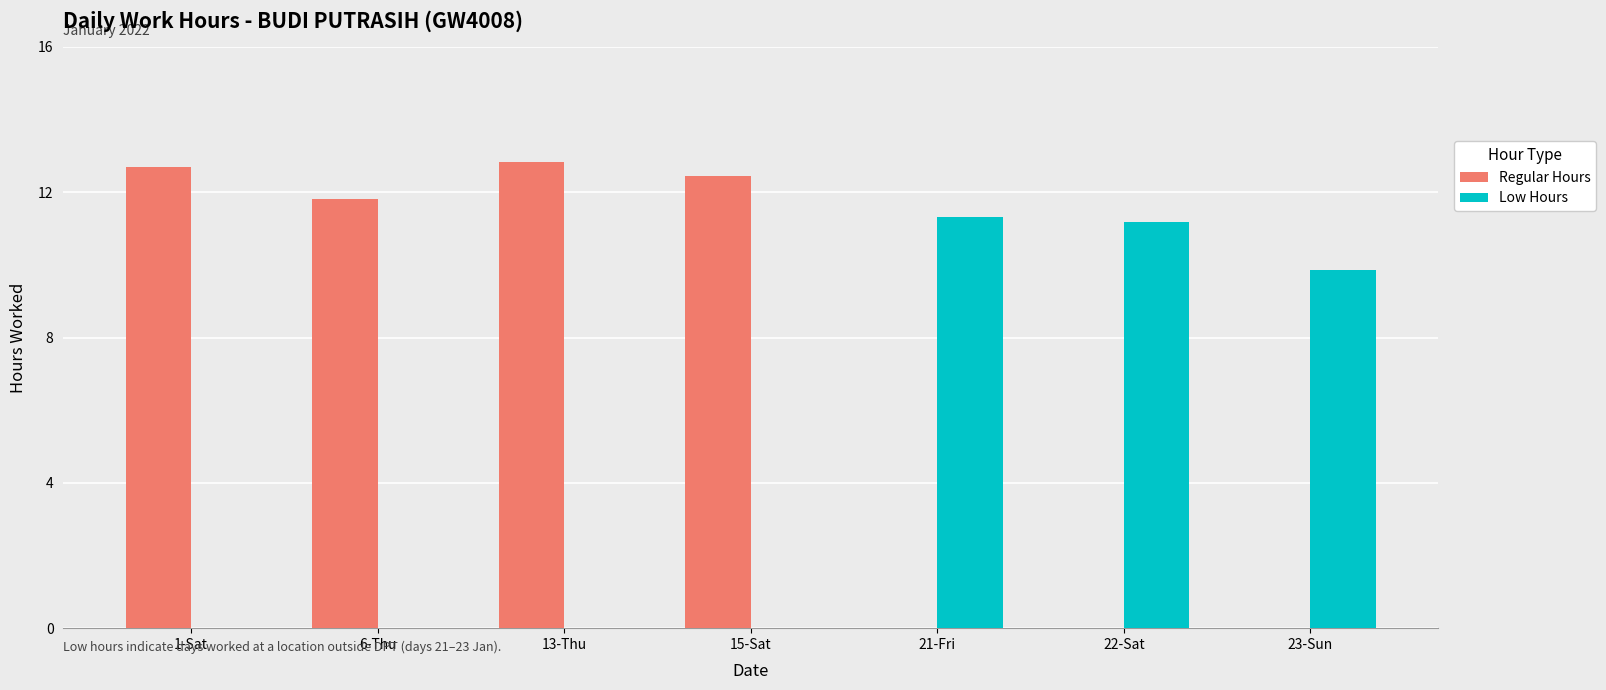

What is the sum of all Low Hours values?

32.4